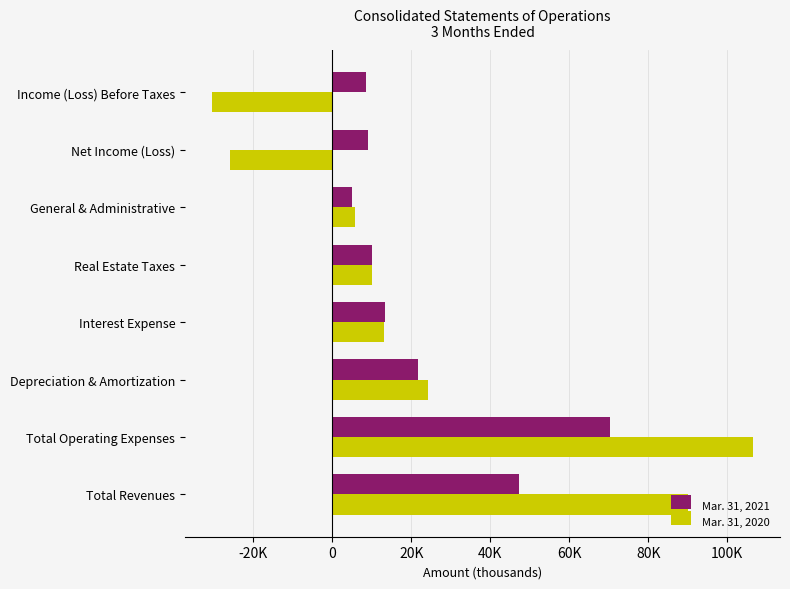

What are all the series names shown in the legend?

Mar. 31, 2021, Mar. 31, 2020